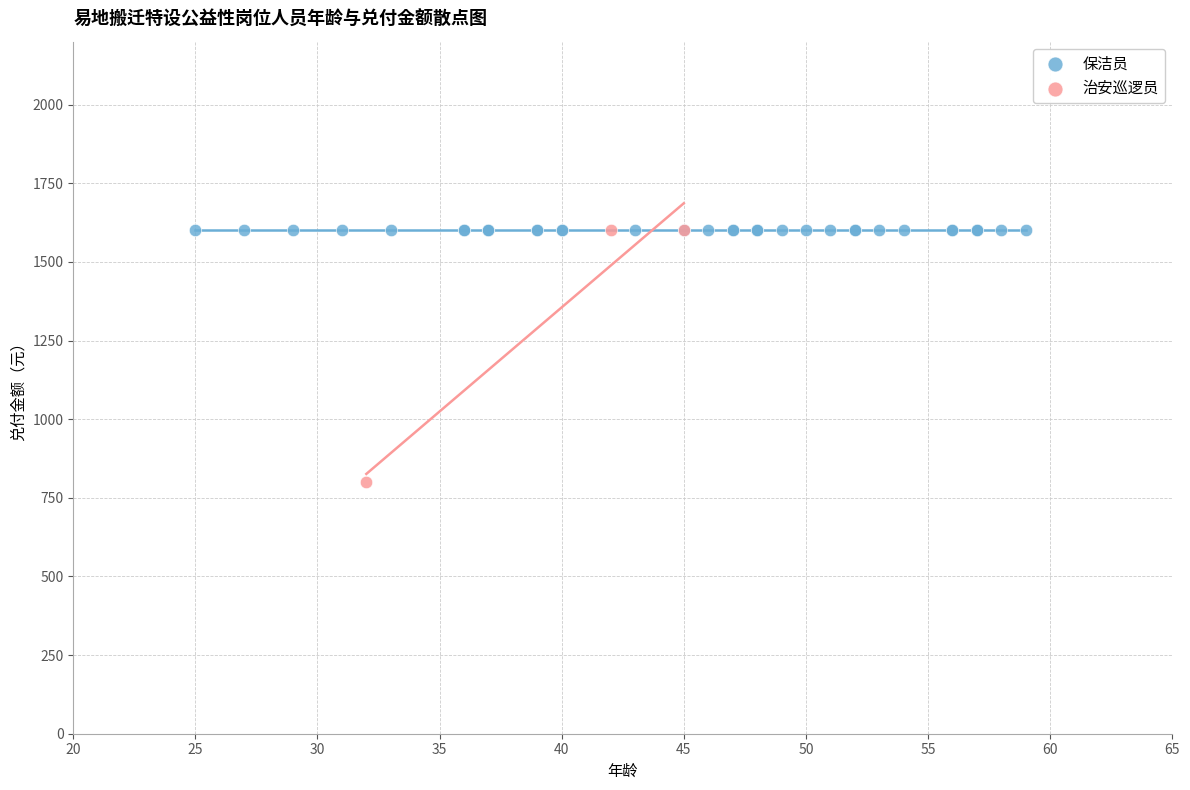

What are all the series names shown in the legend?

保洁员, 治安巡逻员